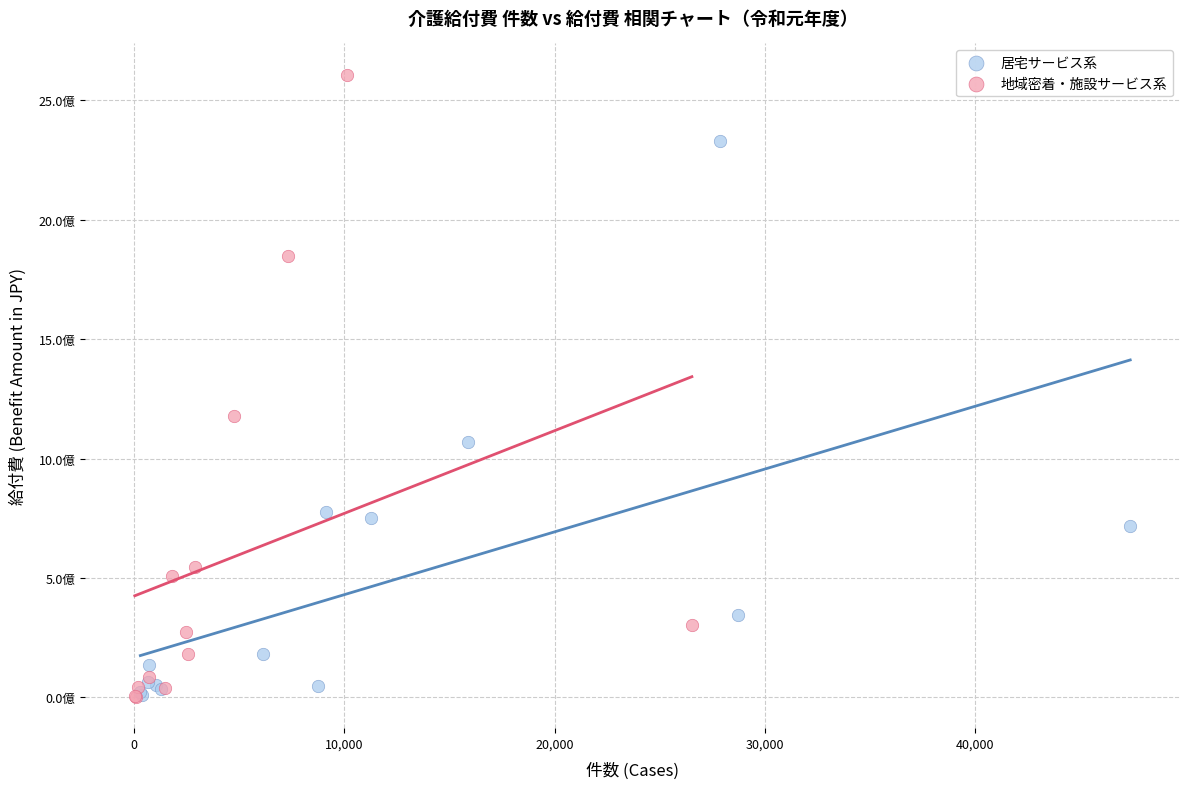

What are all the series names shown in the legend?

居宅サービス系, 地域密着・施設サービス系